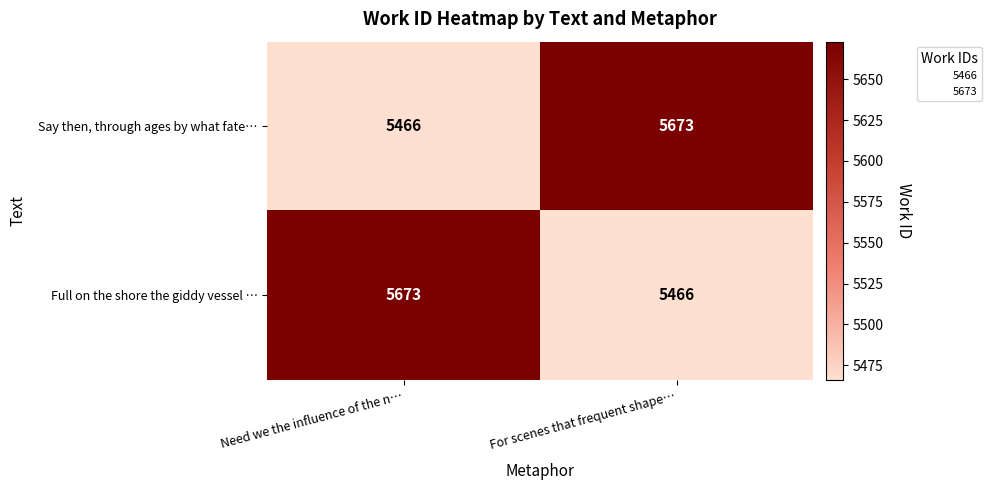

Reading left to right, extract all data points from this chart.

Say then, through ages by what fate…: 5466	5673
Full on the shore the giddy vessel …: 5673	5466